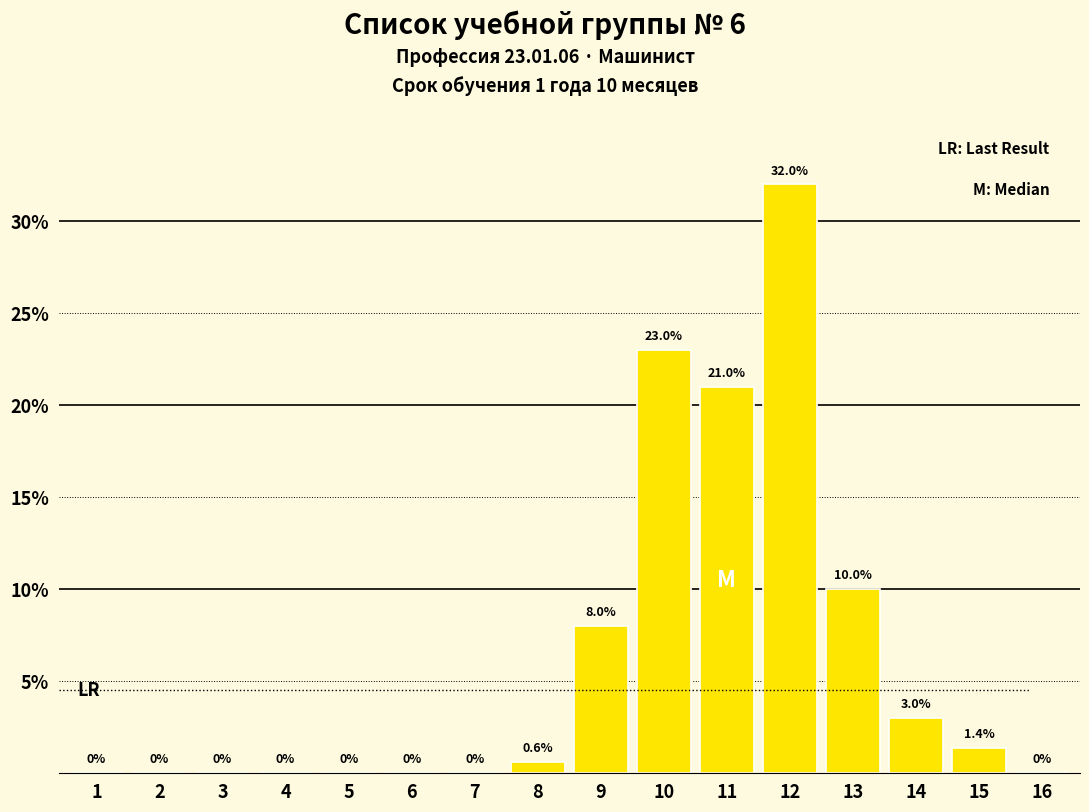

Reading left to right, list all the values displayed in this chart.

1=0.0	2=0.0	3=0.0	4=0.0	5=0.0	6=0.0	7=0.0	8=0.6	9=8.0	10=23.0	11=21.0	12=32.0	13=10.0	14=3.0	15=1.4	16=0.0